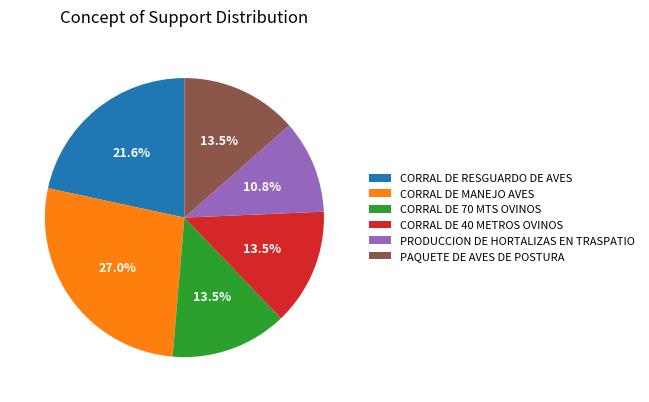

To the nearest percent, what is the average slice percentage?

17%